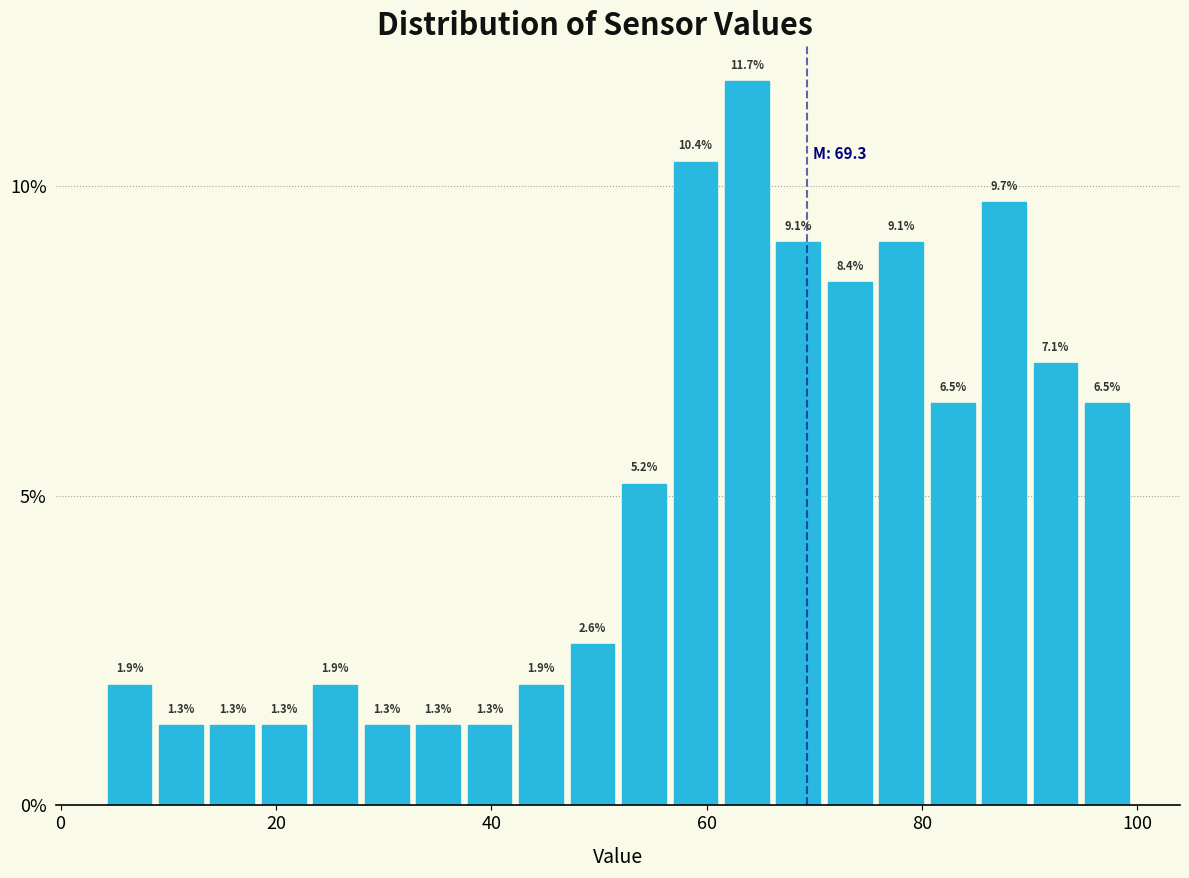

Read against the x-axis, roughly where is the centre of the tallest bar?

64